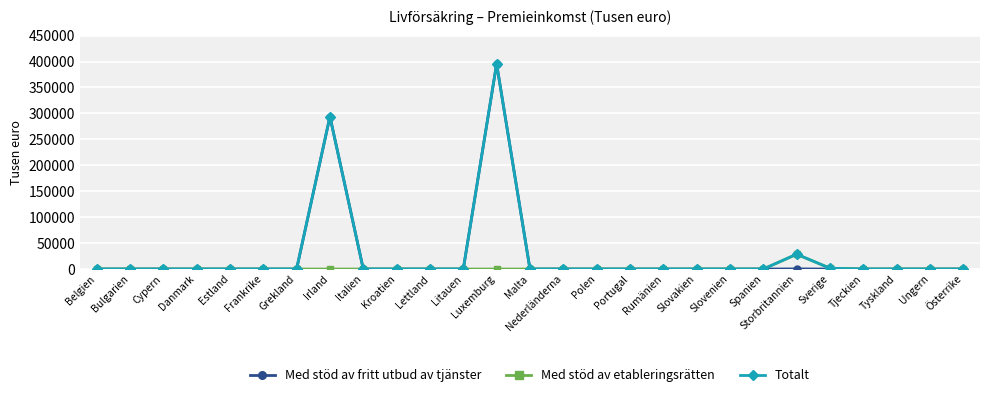

Which category has the highest value in the Totalt series?

Luxemburg